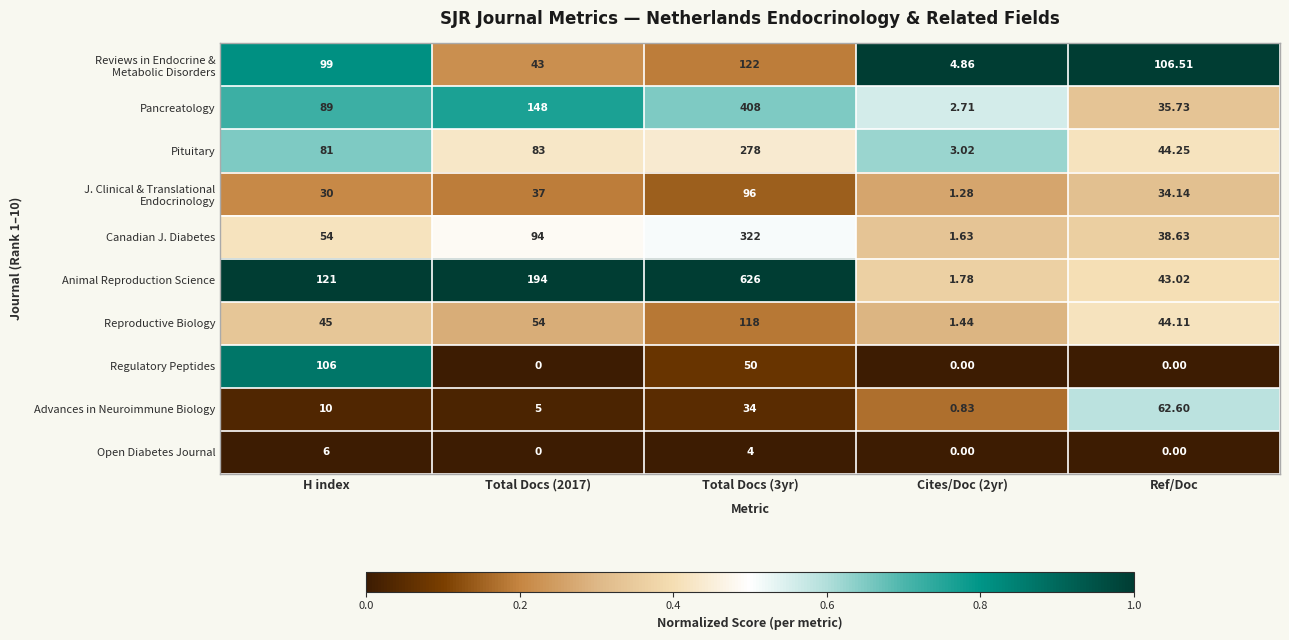

Which series has the largest range (max minus min)?

Animal Reproduction Science